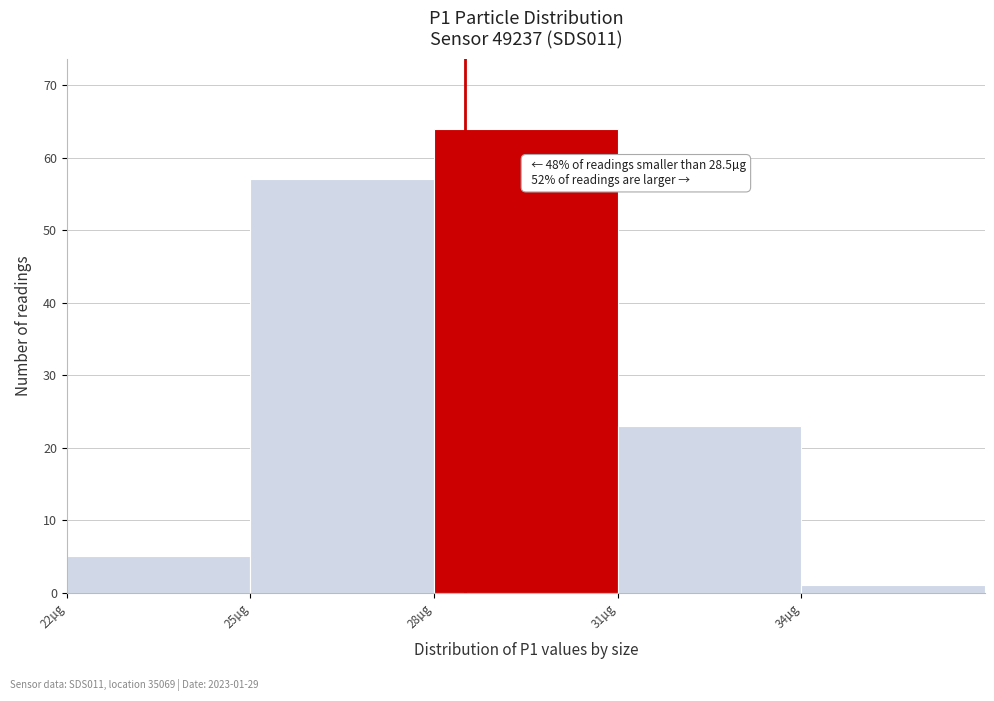

Over which range of the x-axis is the bar tallest?

28 to 31